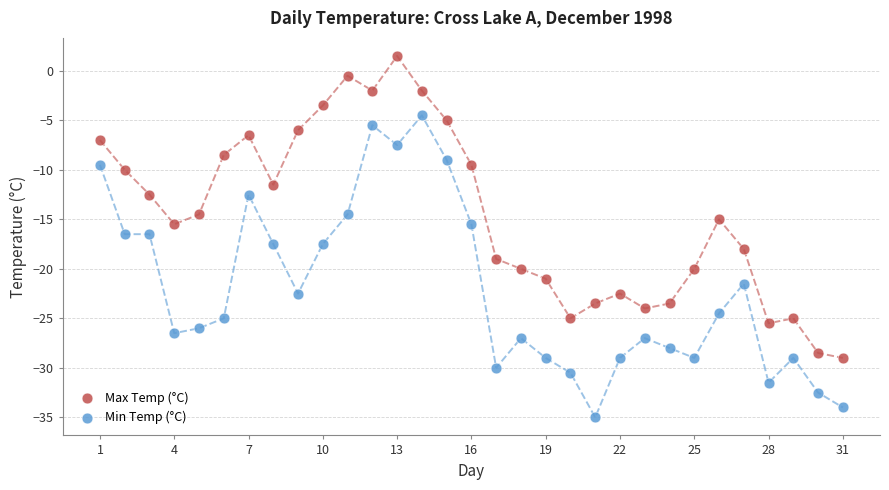

Which series reaches the maximum Y coordinate?

Max Temp (°C)